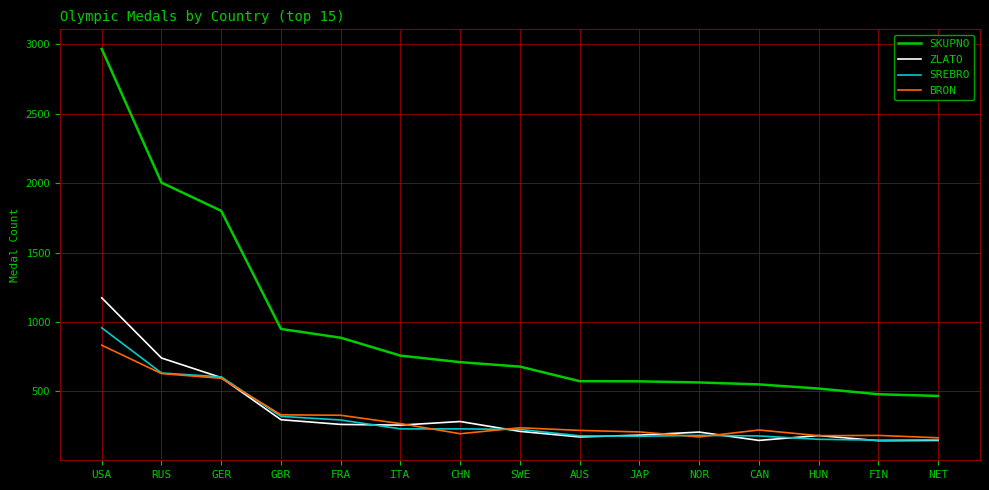

Read the SREBRO value at CAN, to the nearest 100.

200